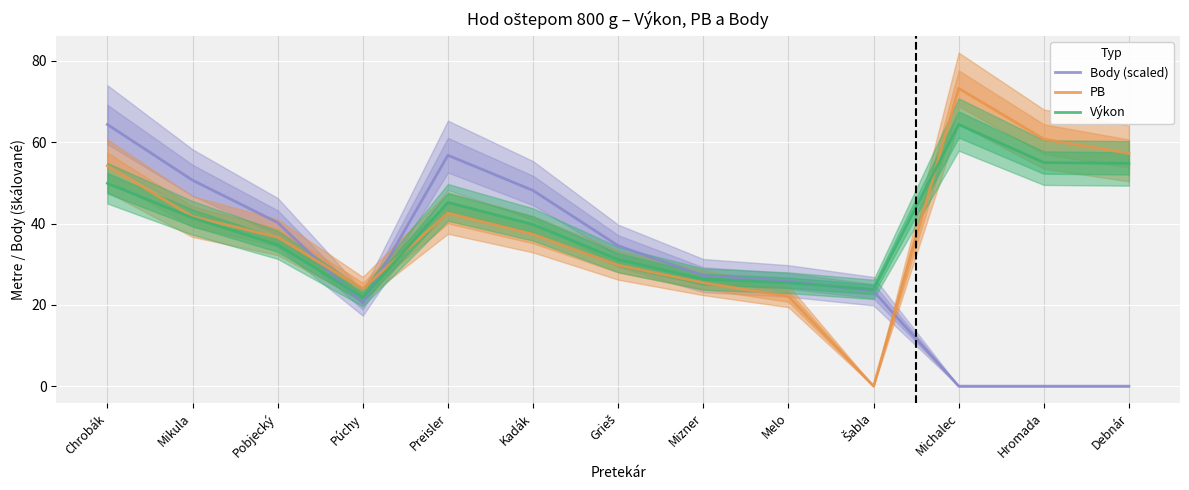

Which series has the largest total across all categories?

Výkon